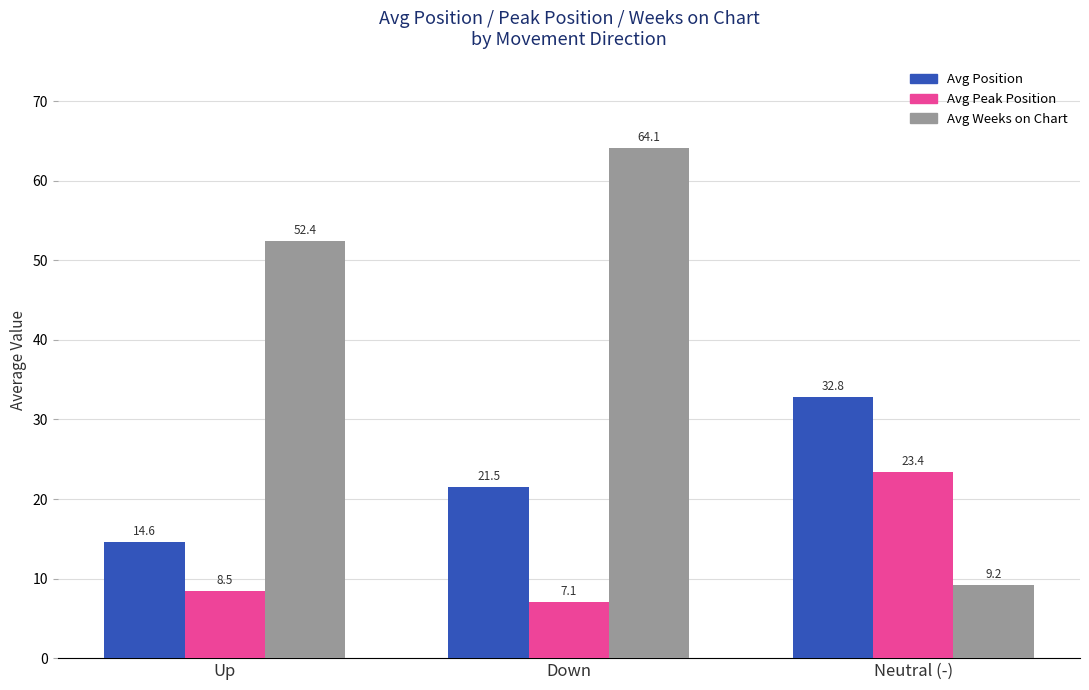

Count the number of data series in this chart.

3